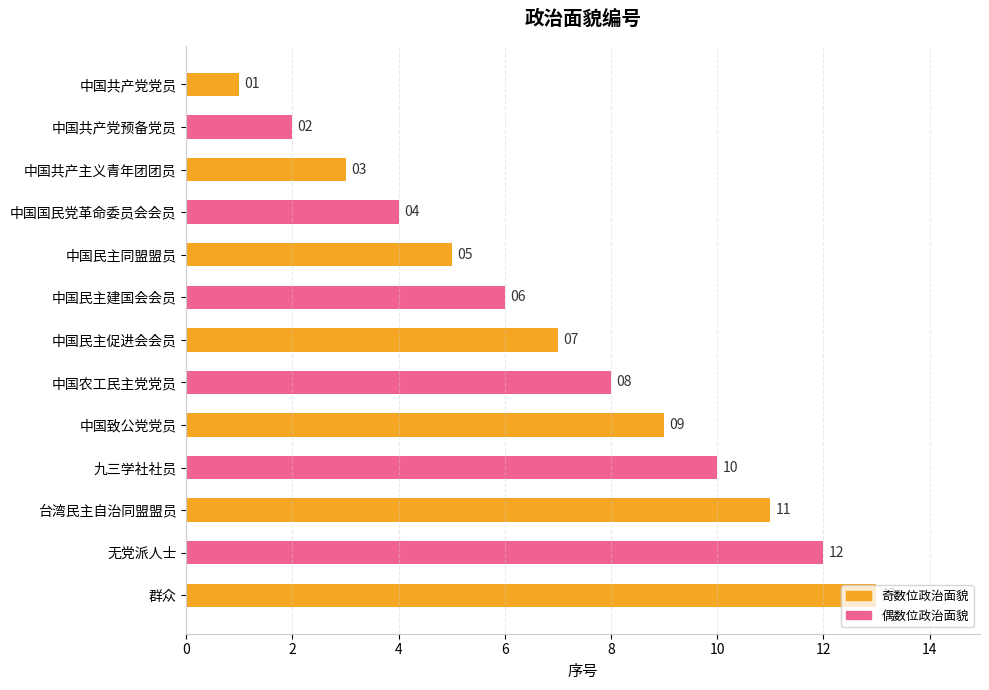

What is the label of the 9th bar from the bottom?

中国民主同盟盟员